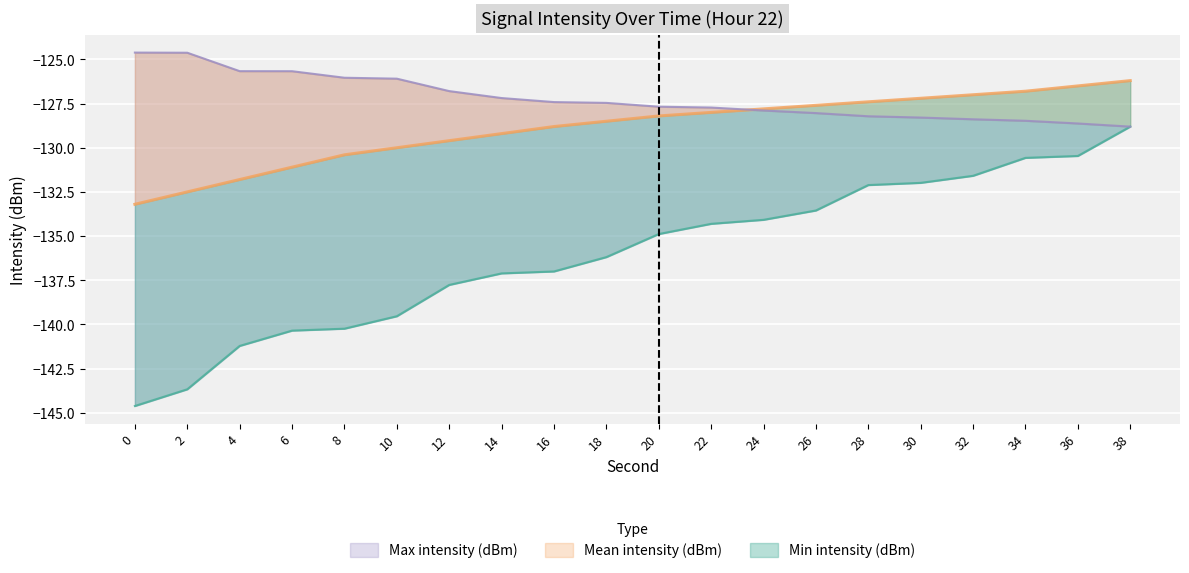

How many data points in Mean intensity (dBm) are less than -128?

11